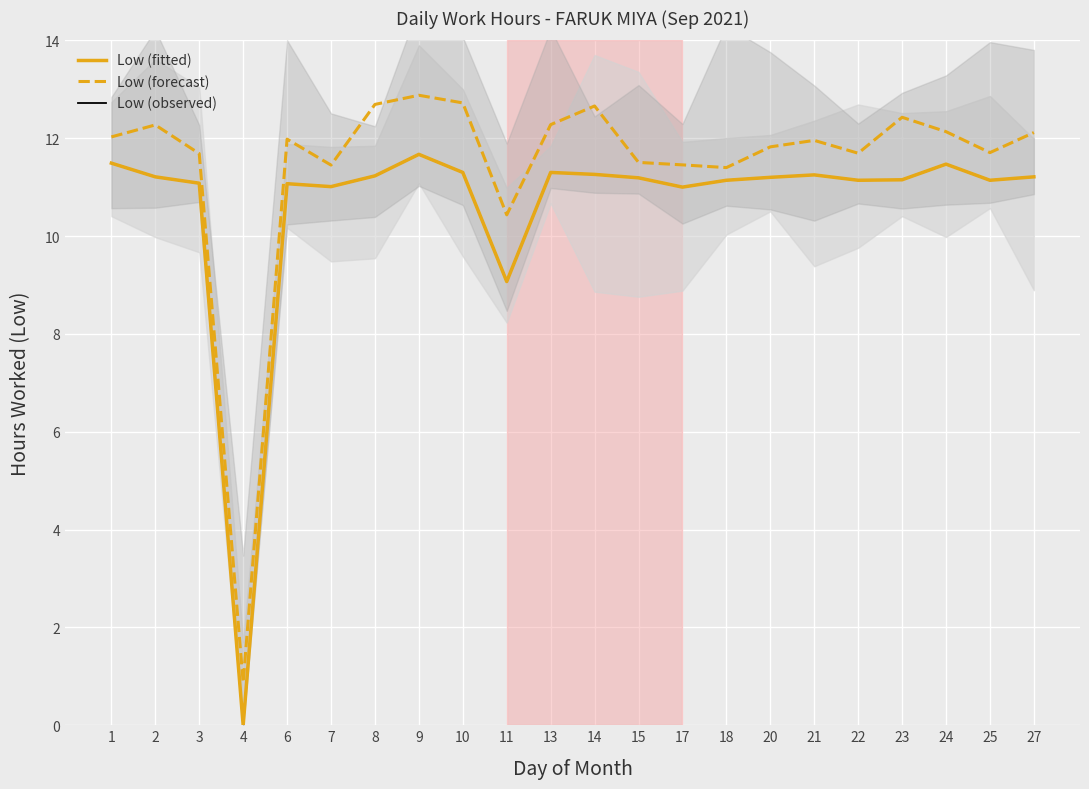

Does the chart display data point markers on the line(s)?

No